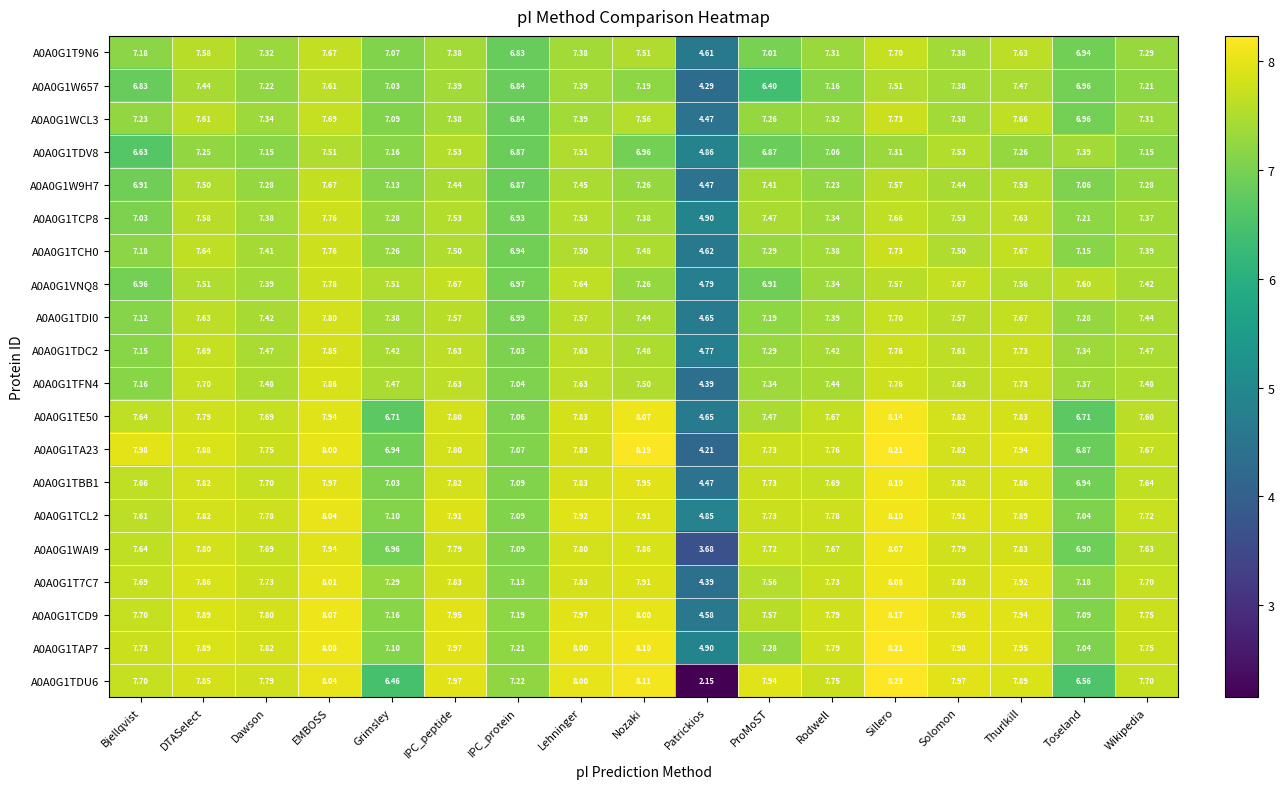

Is the value of A0A0G1W657 at IPC_peptide greater than the value of A0A0G1W9H7 at Toseland?

Yes